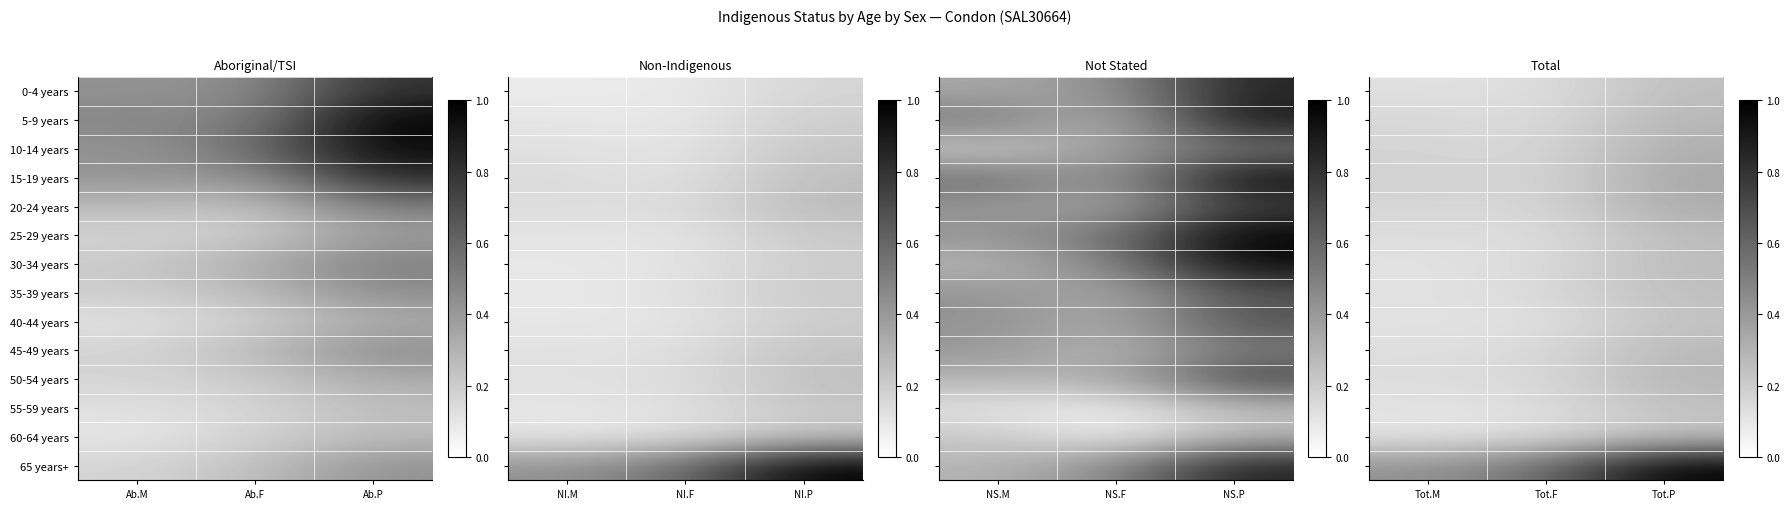

Is the value of 40-44 years at Tot.M greater than the value of 65 years+ at Tot.P?

No